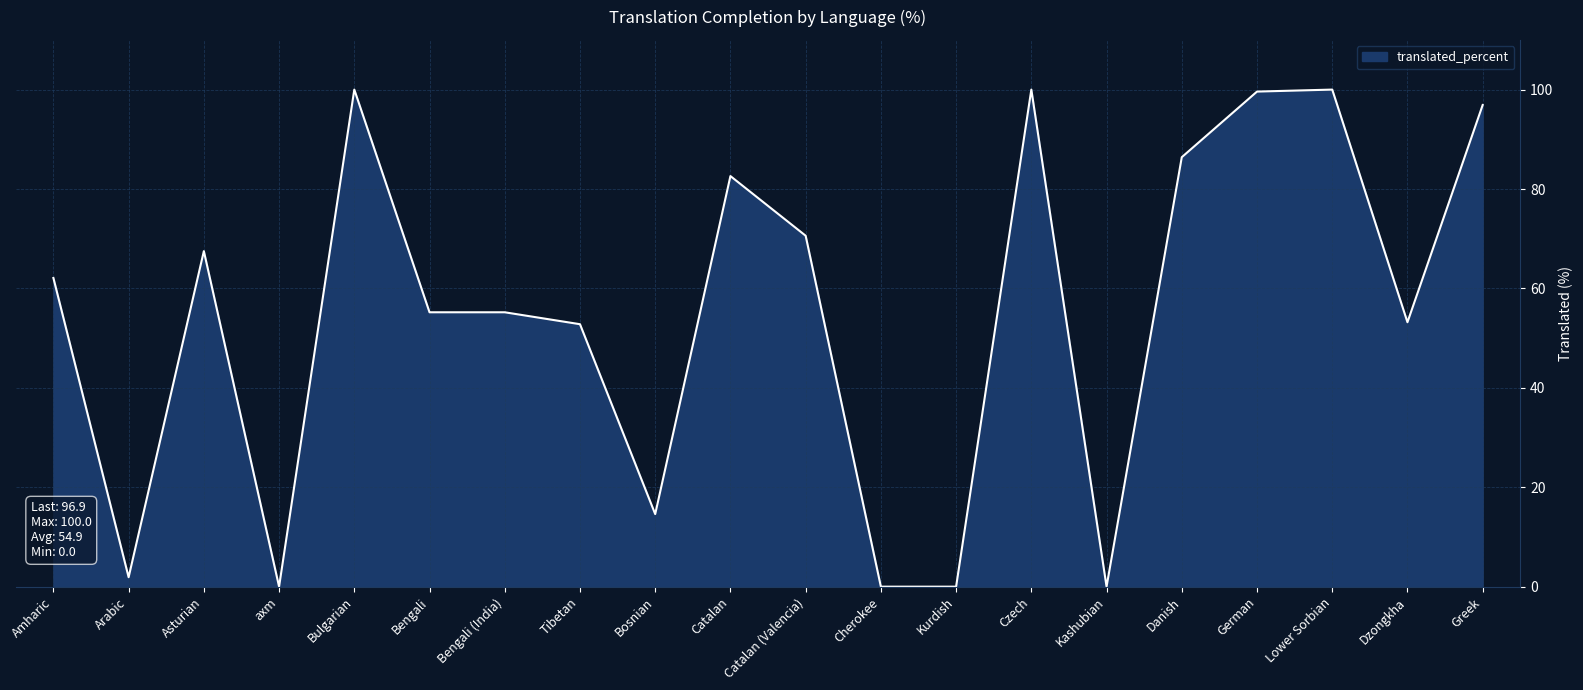

What is the difference between the maximum and minimum values?

100.0